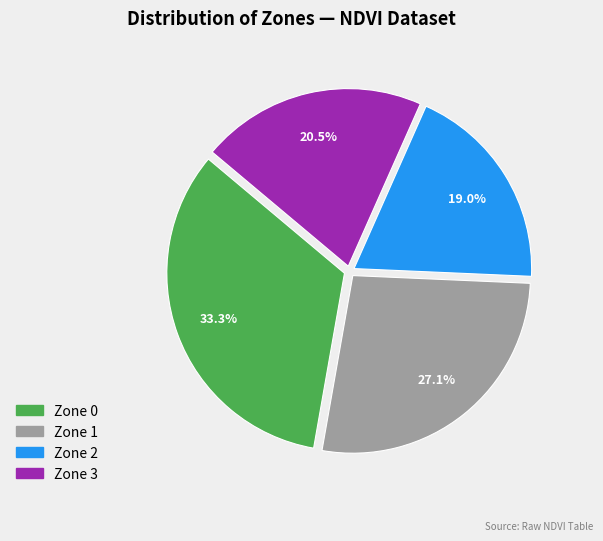

Between Zone 3 and Zone 1, which is larger?

Zone 1